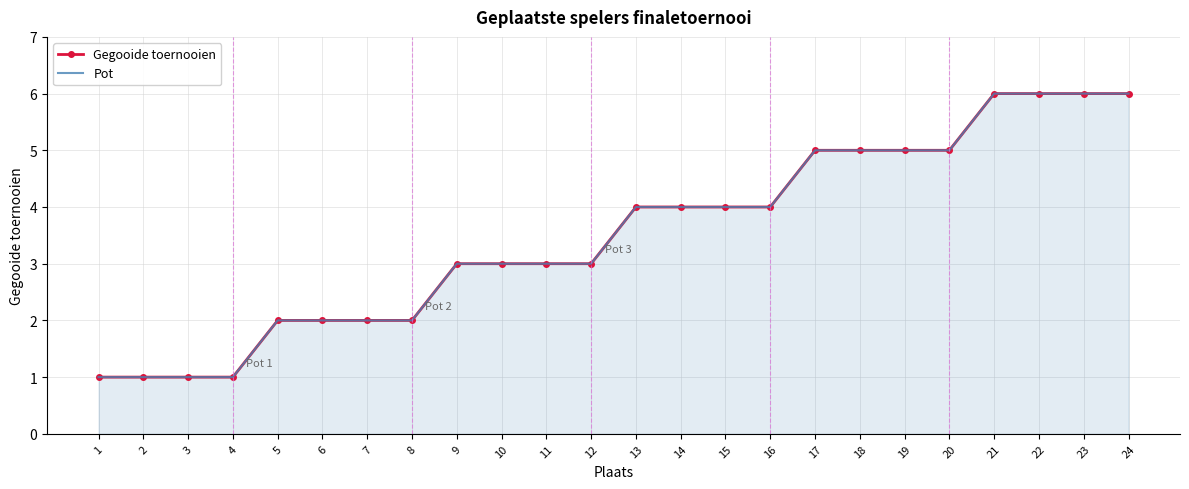

What is the value of the Gegooide toernooien point at the 8th from the left?

2